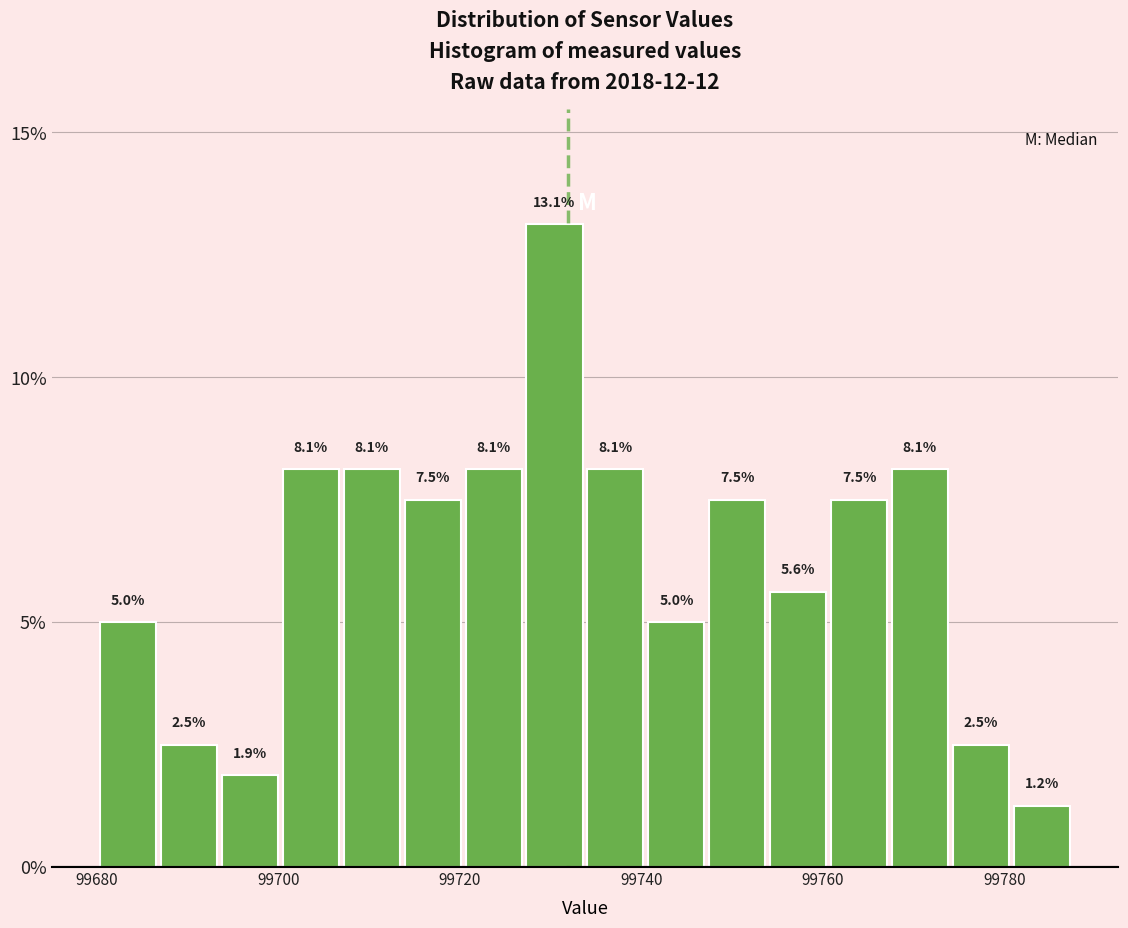

Around what value on the x-axis is the tallest bar? Give the approximate position of its centre, as read against the axis.

99730